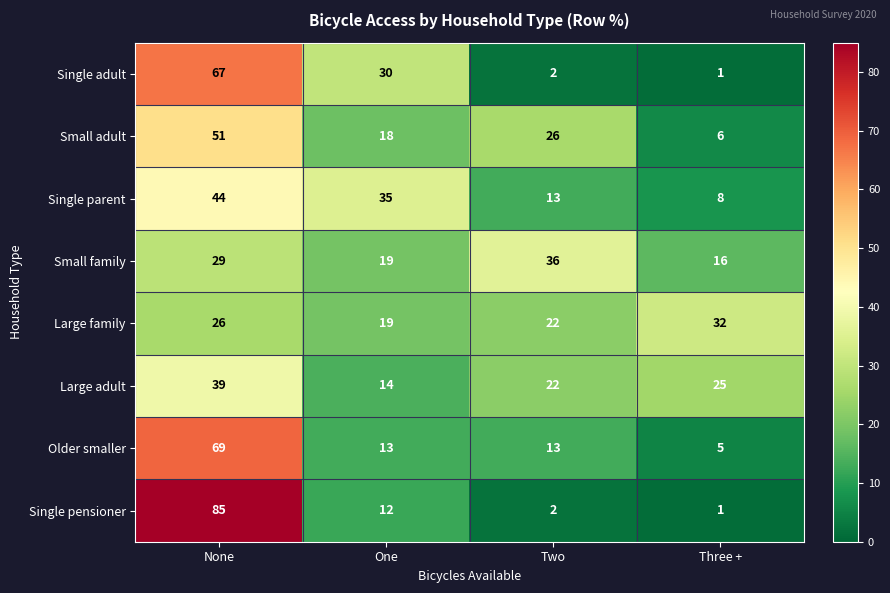

Which series has the largest total across all categories?

Small adult